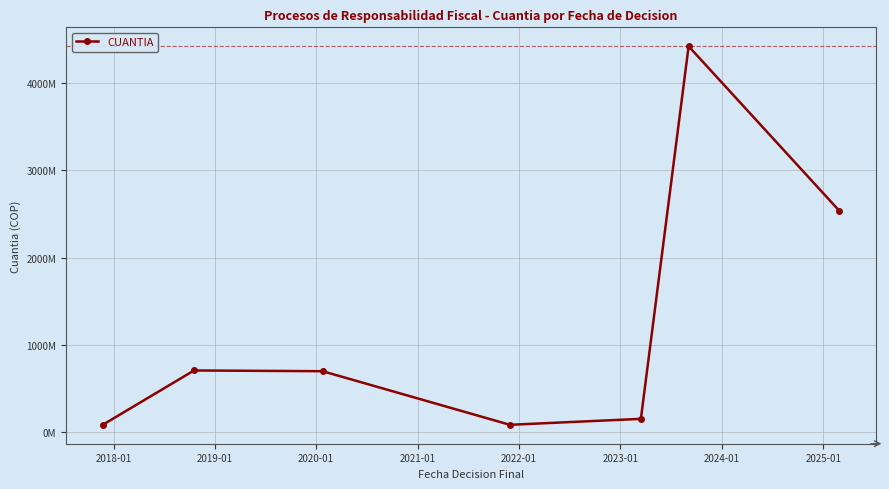

Does the chart have visible grid lines?

Yes